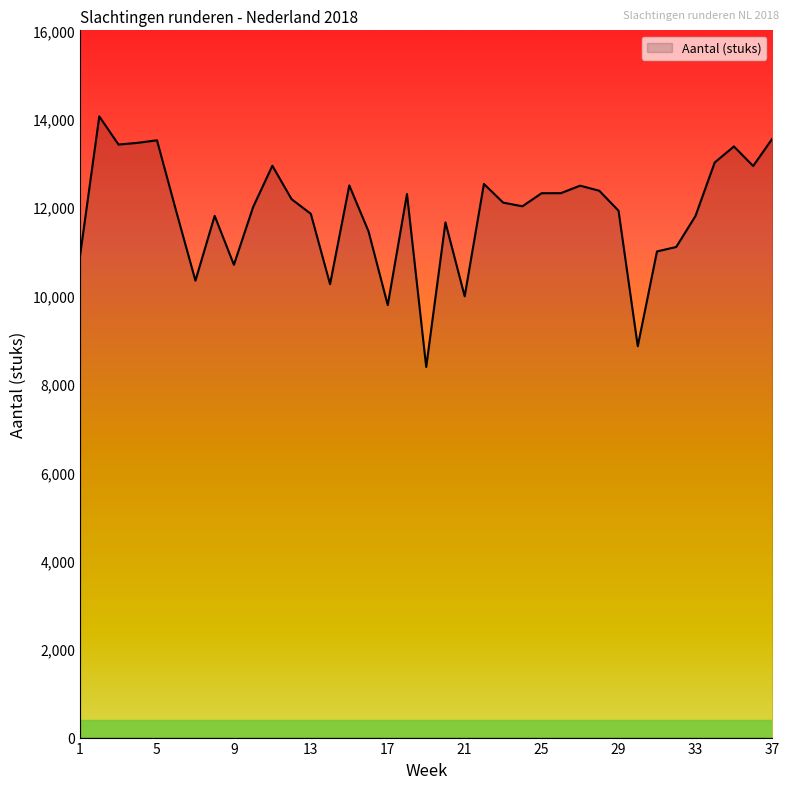

What is the greatest value displayed?

14053